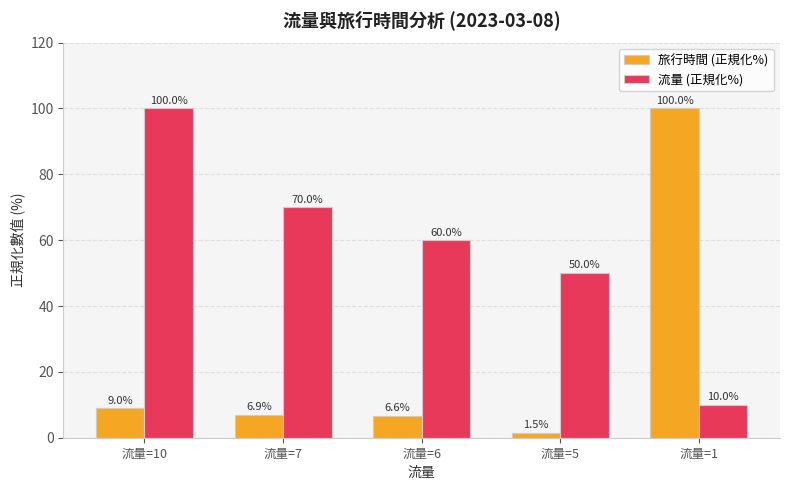

Where does the 旅行時間 (正規化%) series first go above 6?

流量=10